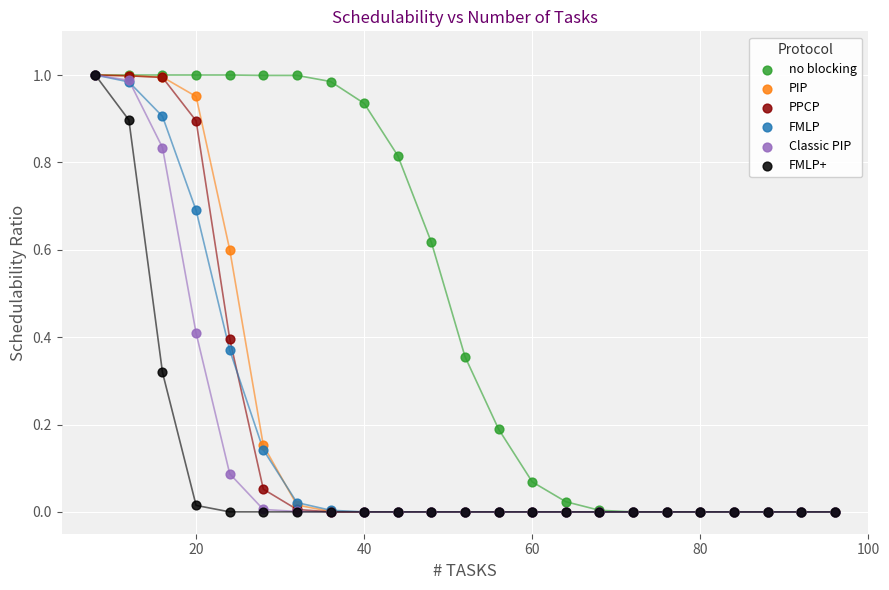

What are all the series names shown in the legend?

no blocking, PIP, PPCP, FMLP, Classic PIP, FMLP+